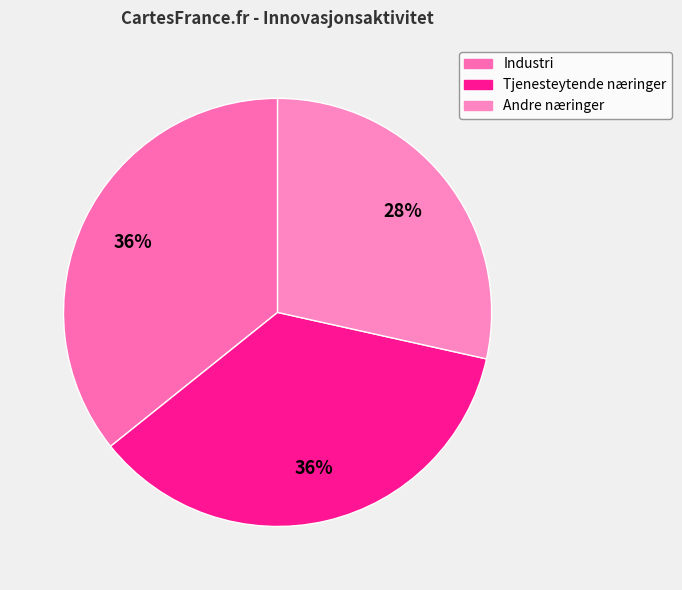

To the nearest percent, what is the average slice percentage?

33%